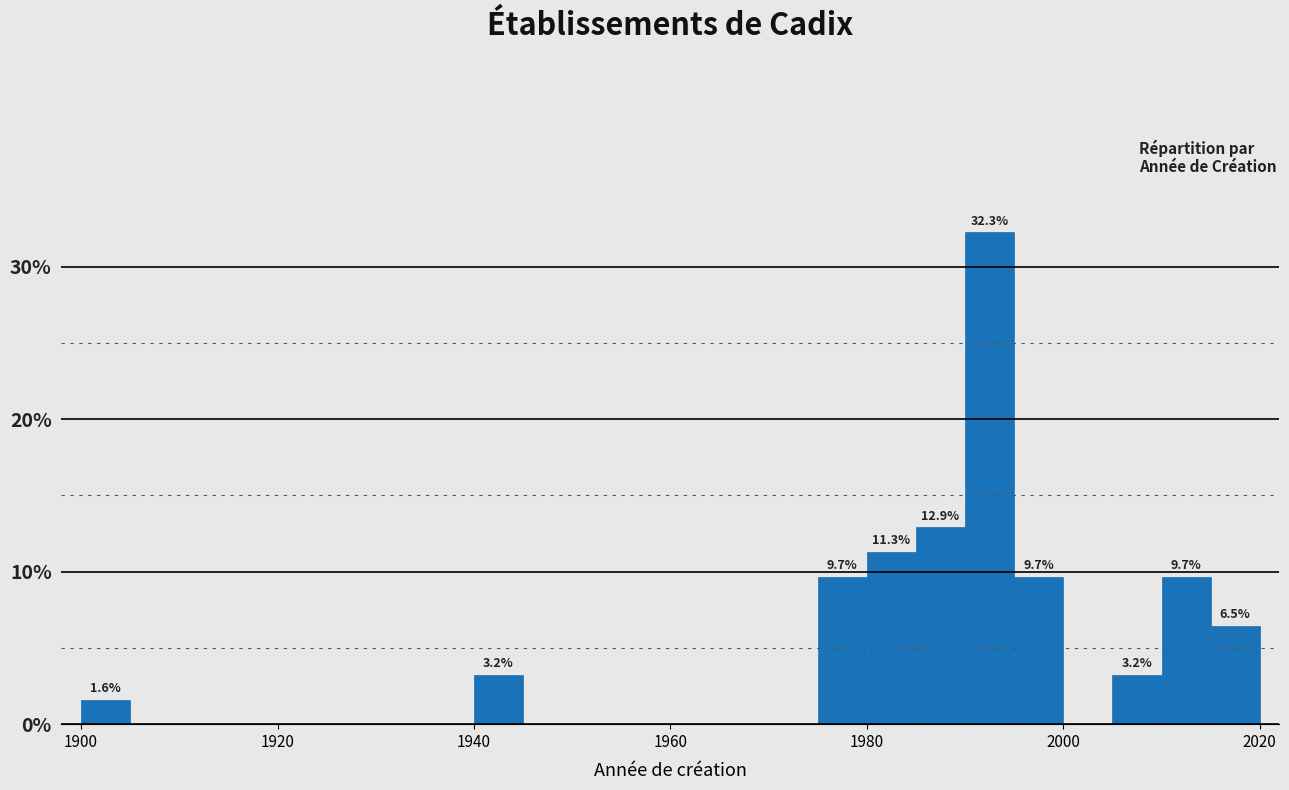

Read against the x-axis, roughly where is the centre of the tallest bar?

1992